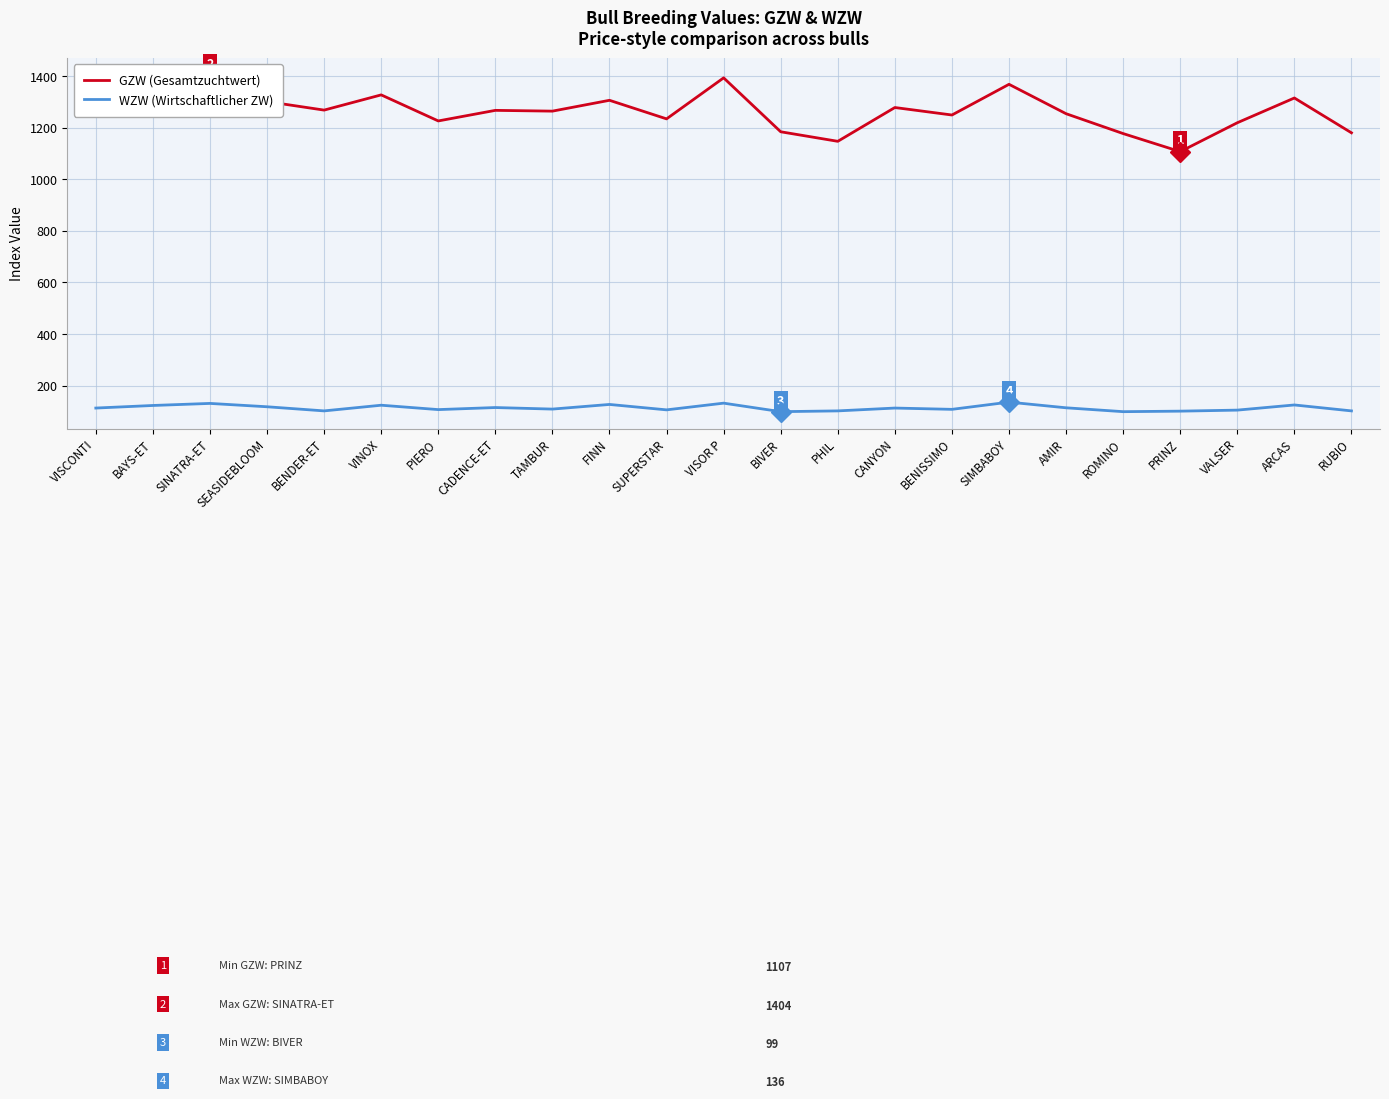

What is the sum of the WZW (Wirtschaftlicher ZW) values at ROMINO and CANYON?

212